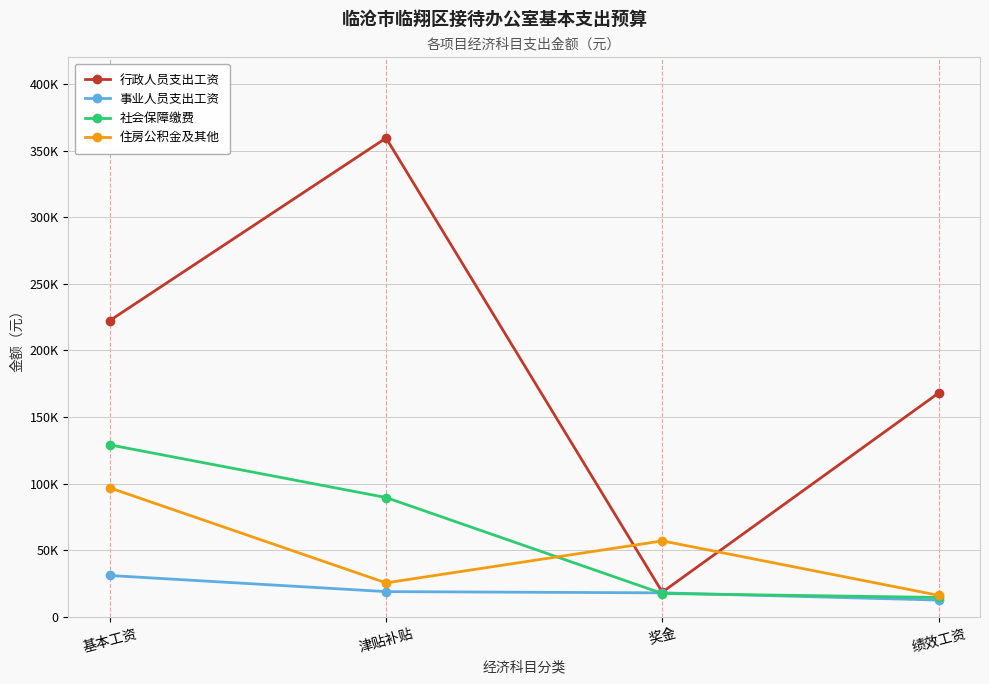

Is this an area chart (filled region under the line)?

No